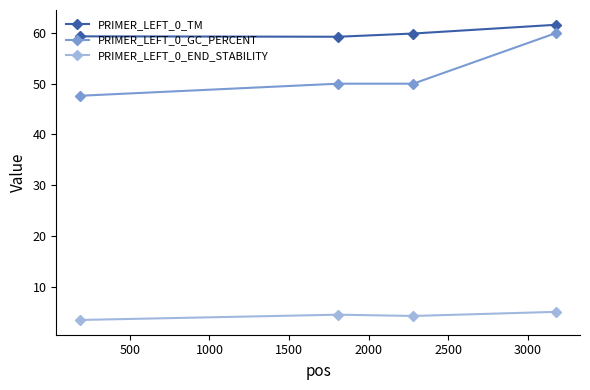

Which series has the largest total across all categories?

PRIMER_LEFT_0_TM